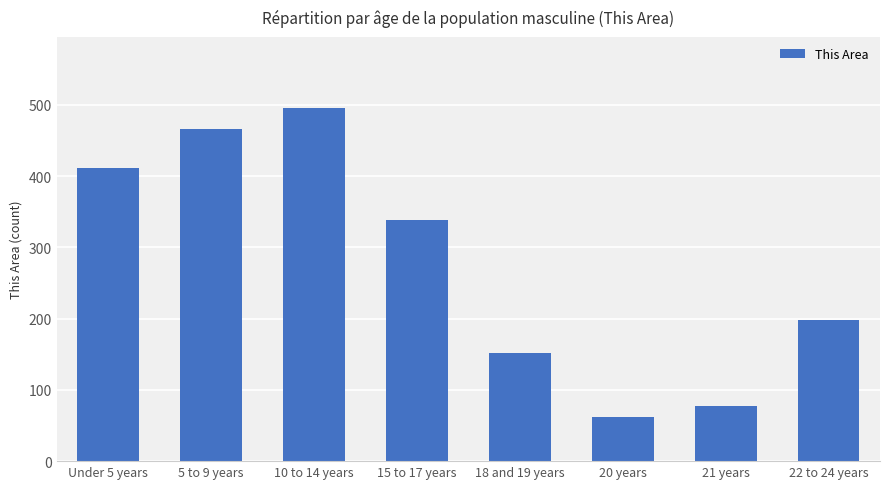

Is it true that the value at 5 to 9 years is 466?

True